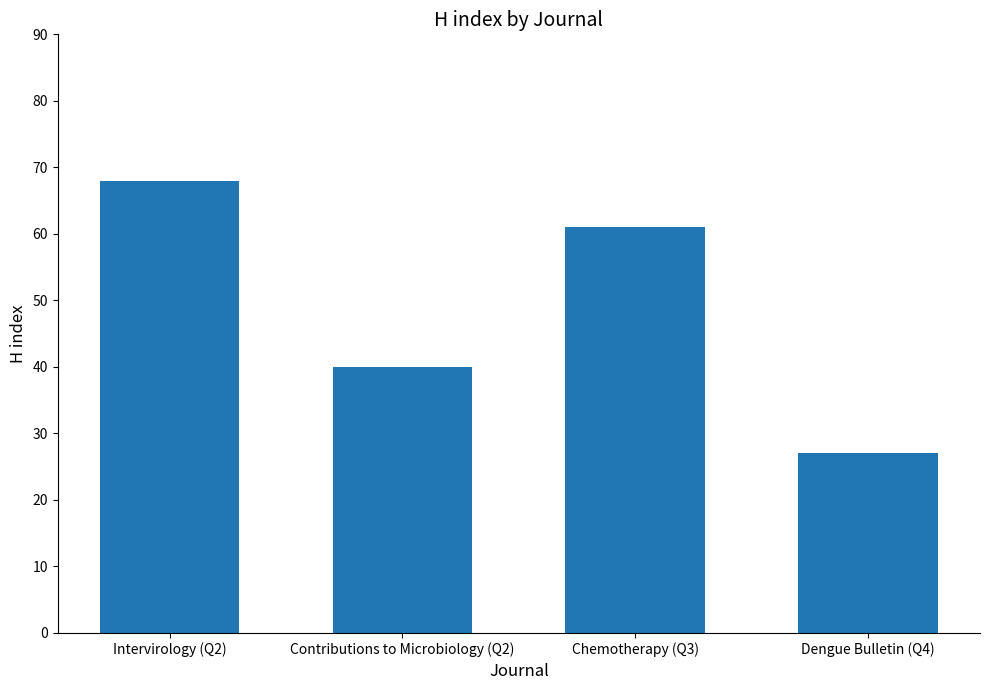

Are the bars horizontal?

No